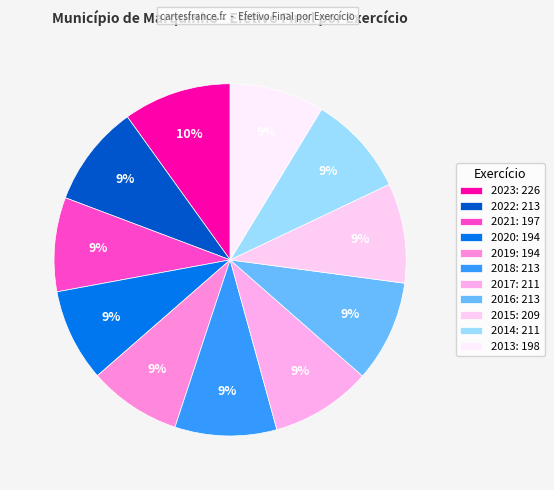

The 2020 slice represents 14% of the pie. True or false?

False